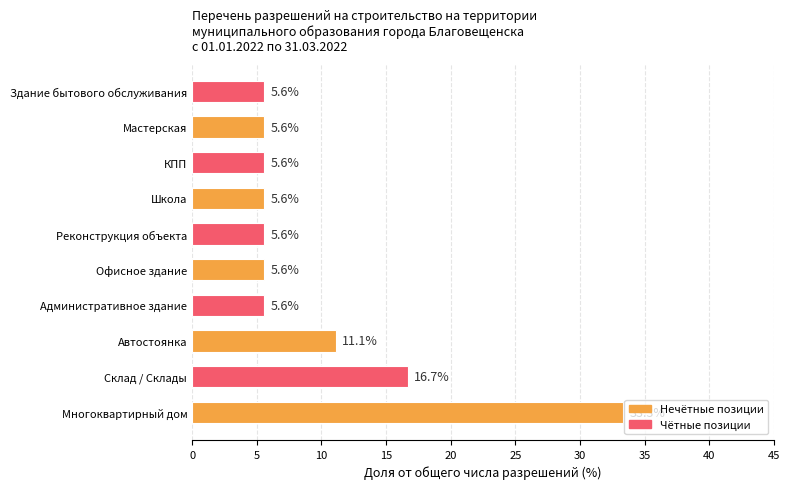

True or false: the data shows 33.3 at Многоквартирный дом.

True